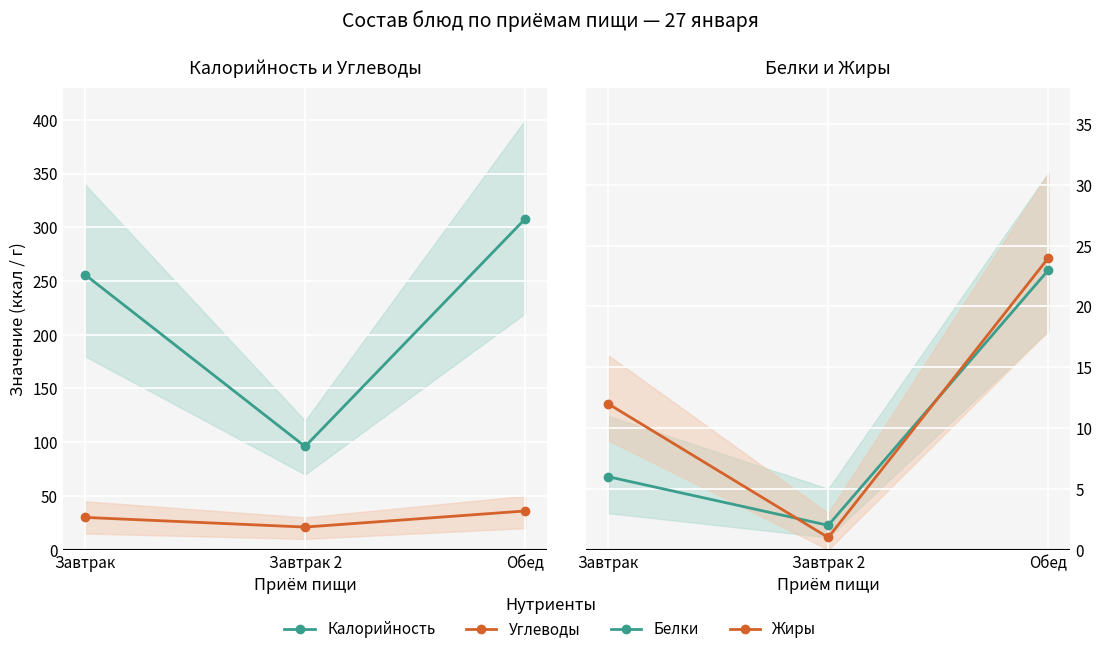

What is the total value across all series at Обед?

391